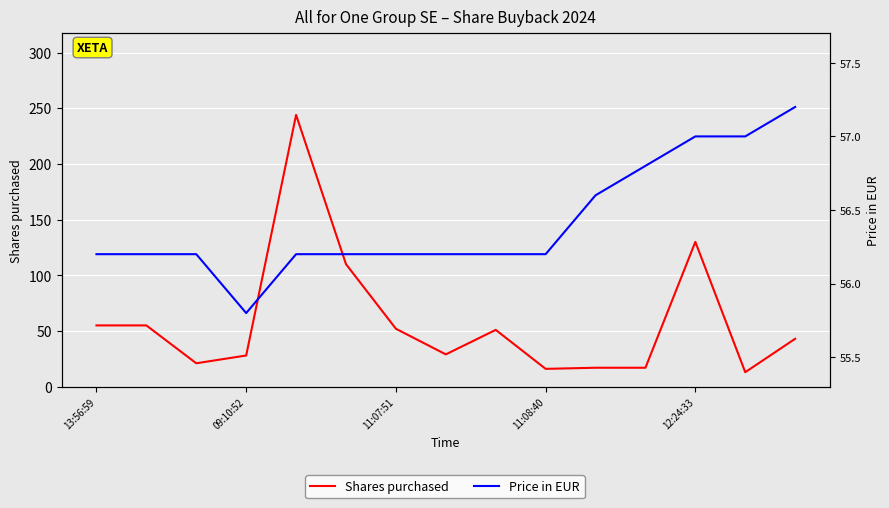

The Shares purchased series shows 20.7 at 11:07:51. True or false?

False